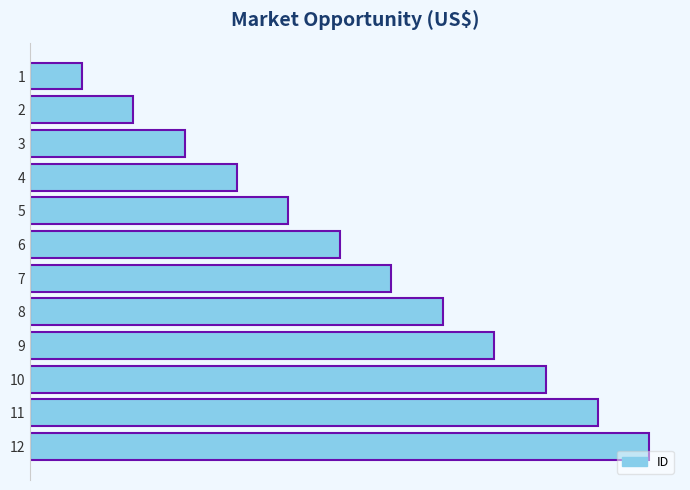

Where is the data nearest to the value 6?

6